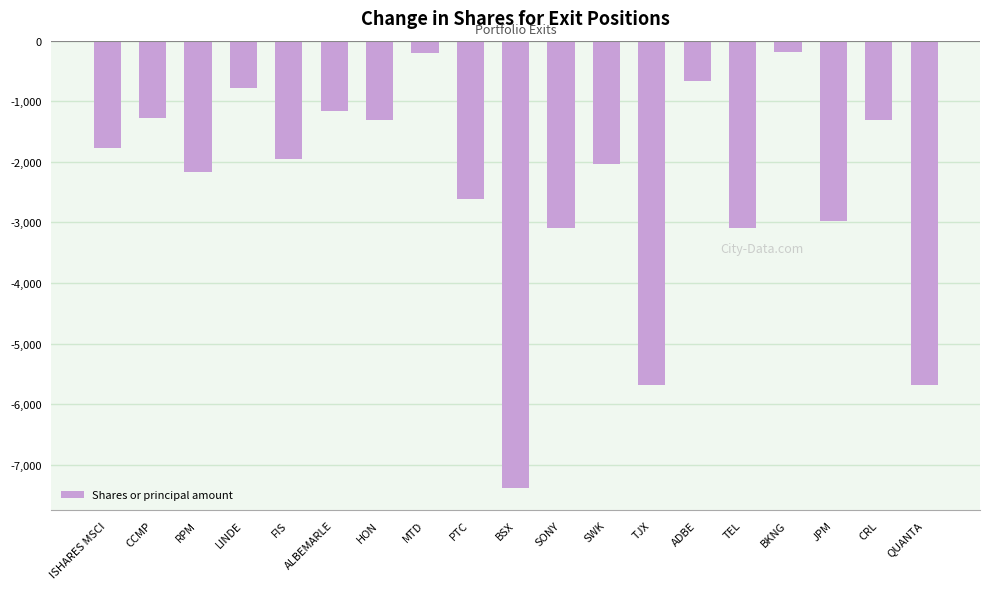

How many categories are shown in the chart?

19